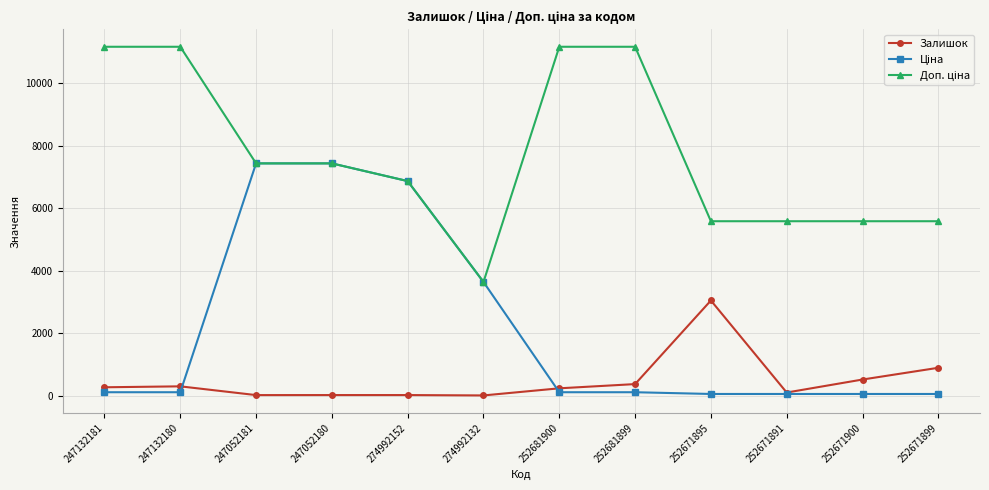

At how many categories does at least one series exceed 7927?

4